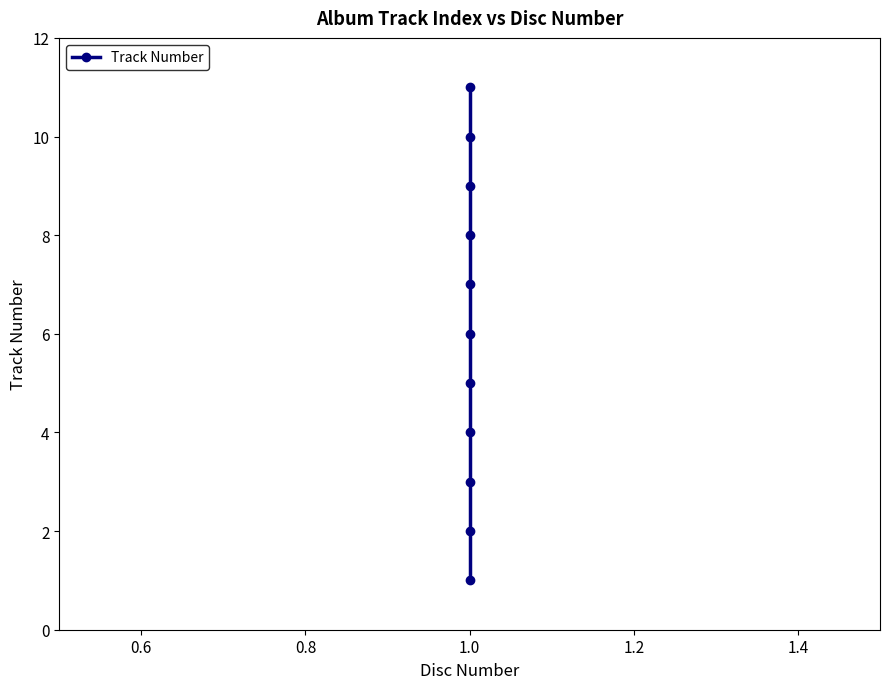

Reading left to right, list all the values displayed in this chart.

1	2	3	4	5	6	7	8	9	10	11